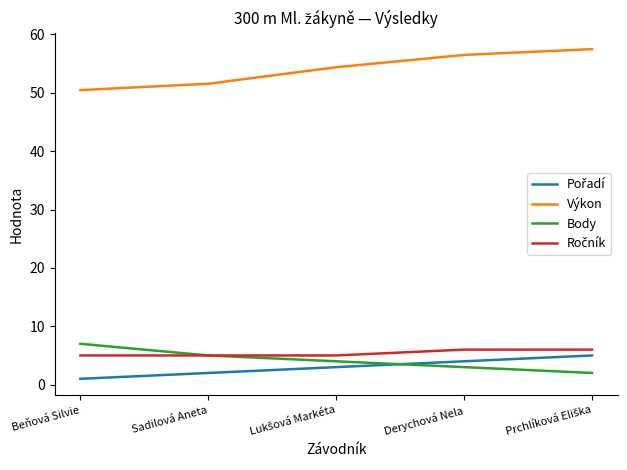

What is the total value across all series at Derychová Nela?

69.5